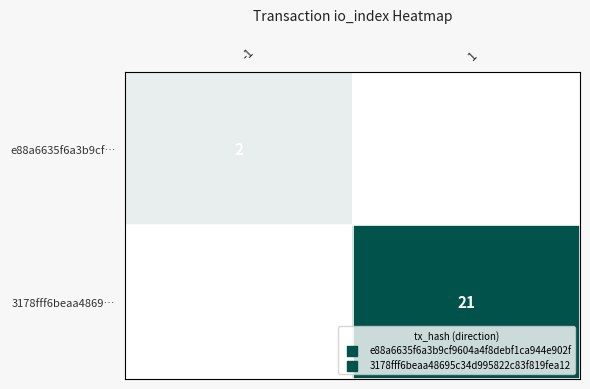

The 3178fff6beaa4869… series shows 11 at 1. True or false?

False